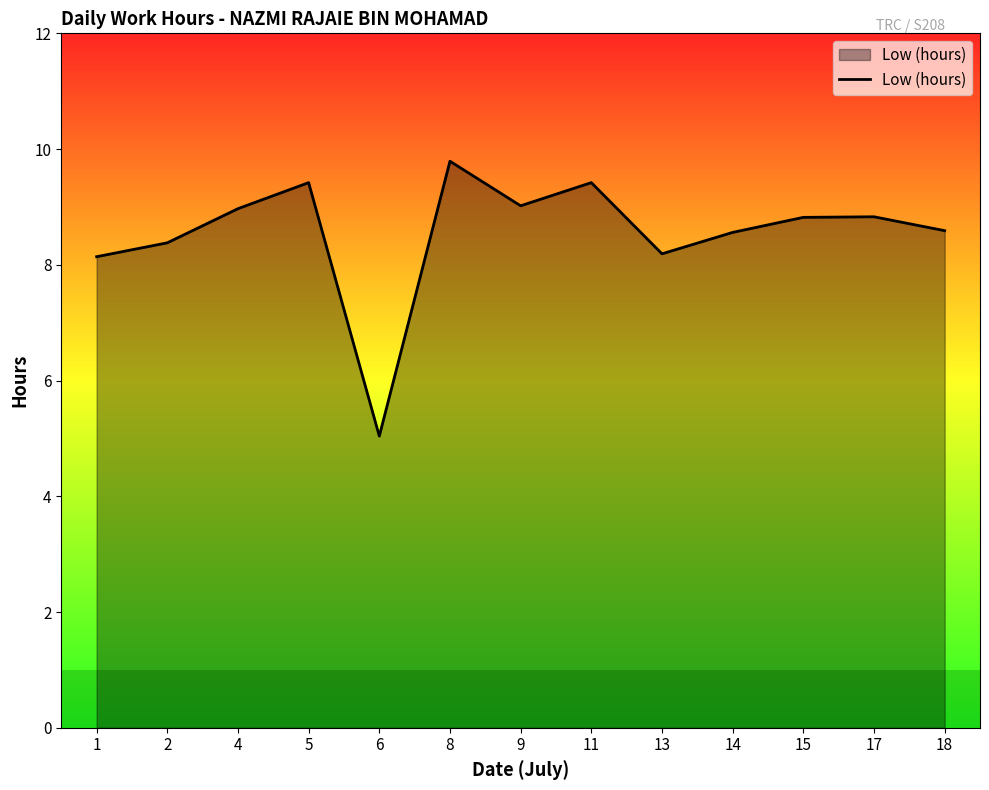

How many values exceed 8?

12